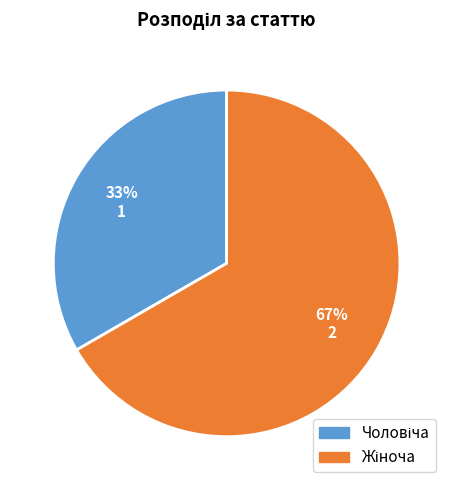

Is there any slice that represents more than half of the pie?

Yes